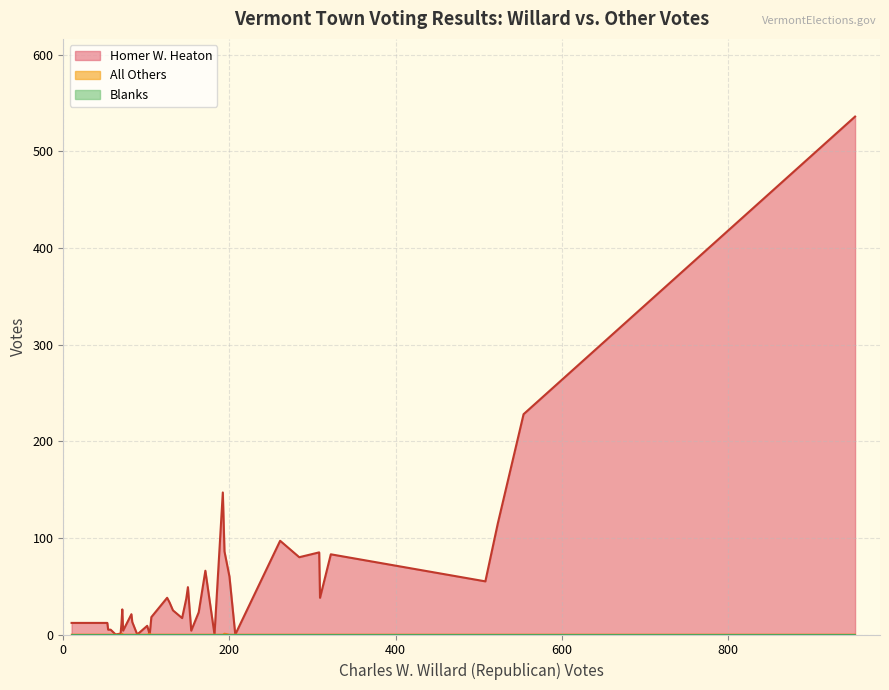

True or false: Blanks and Homer W. Heaton cross at least once.

False